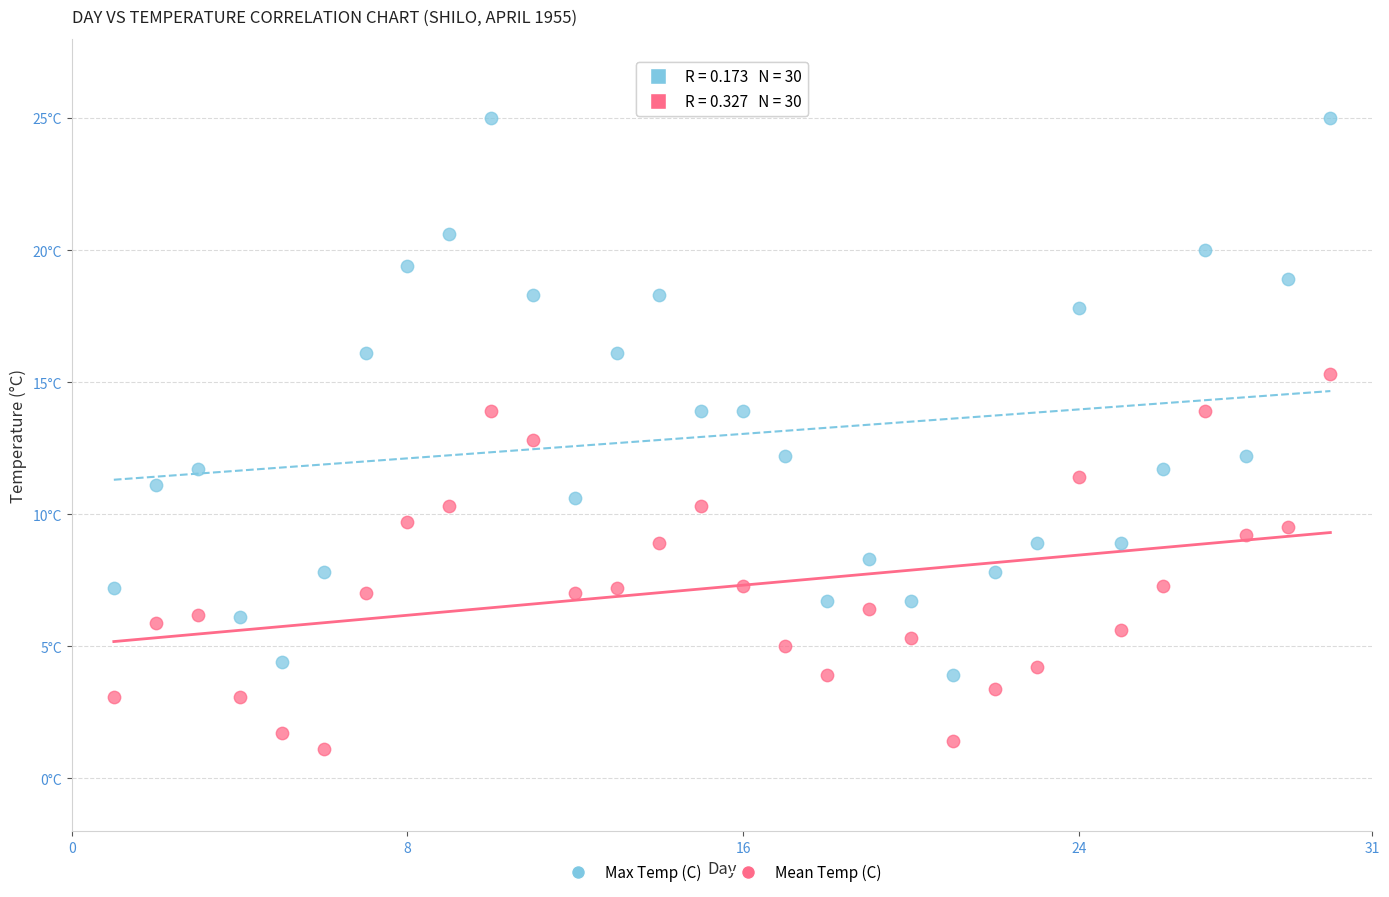

Which series contains the lowest Y value?

Mean Temp (C)